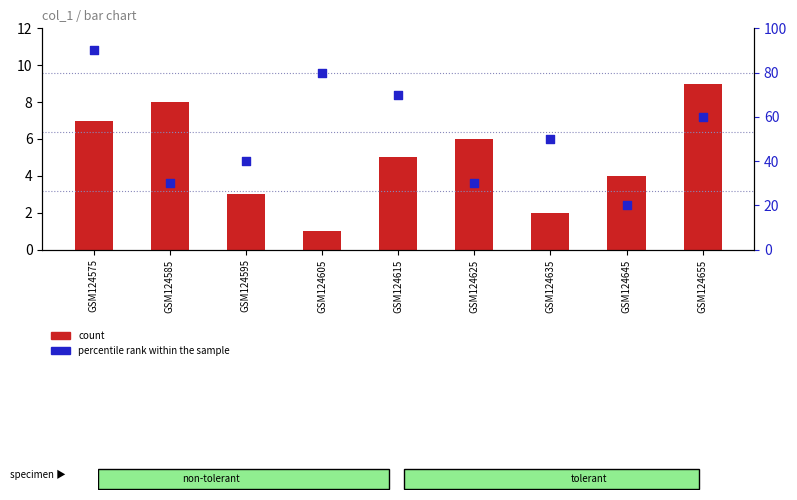

Which series has the largest total across all categories?

percentile rank within the sample